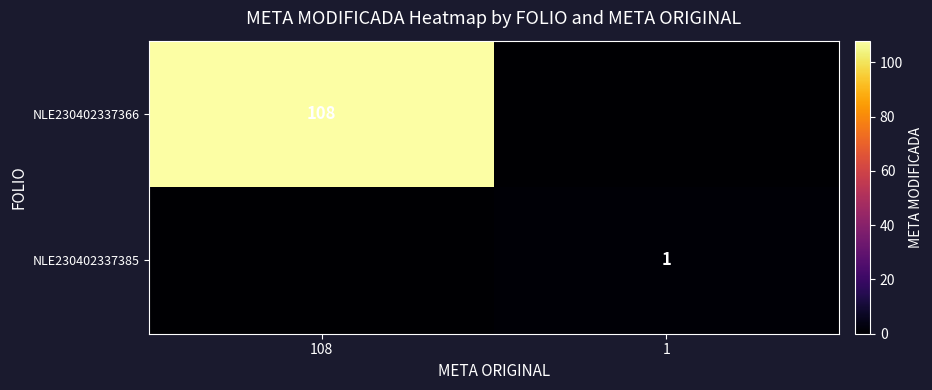

Is the value of NLE230402337366 at 108 greater than the value of NLE230402337385 at 1?

Yes